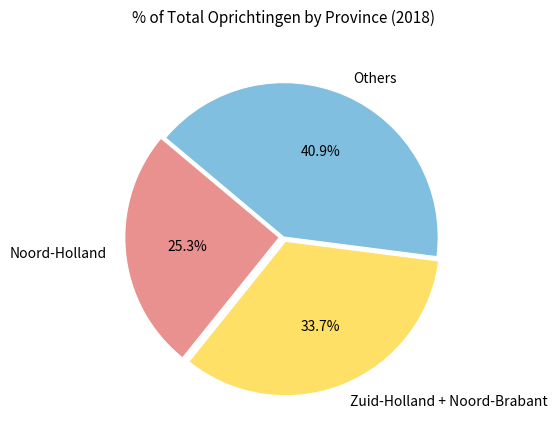

Count the number of slices in the pie.

3